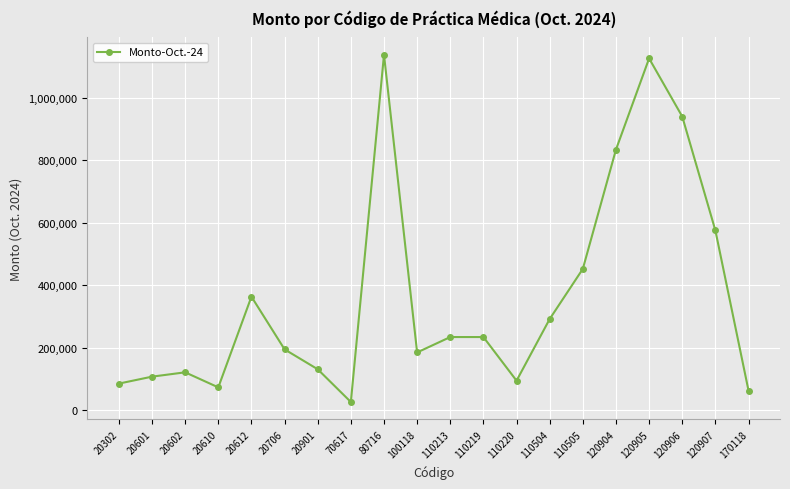

Is it true that the value at 20610 is 72973?

True